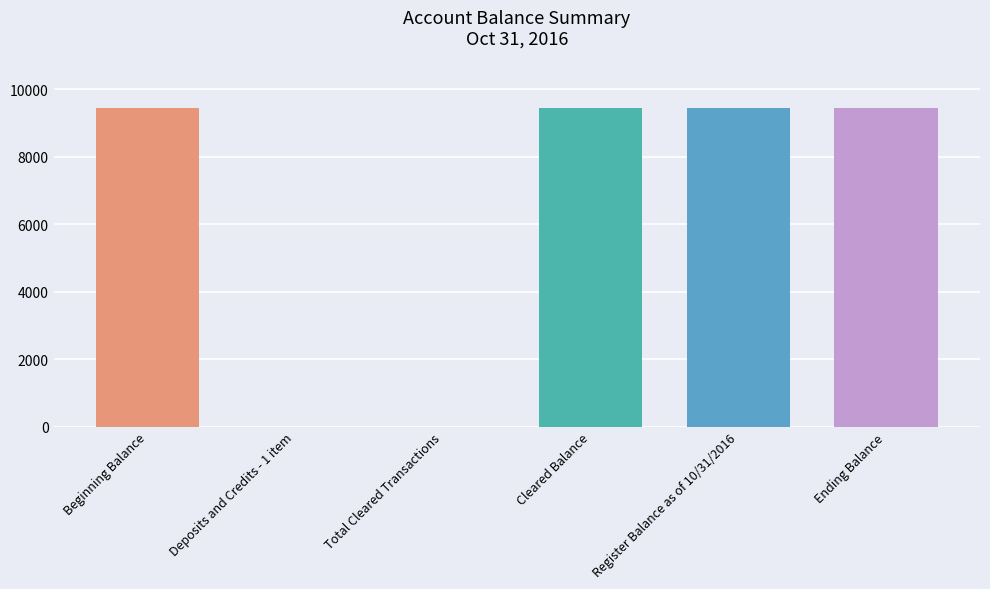

What is the maximum value shown in the chart?

9433.9